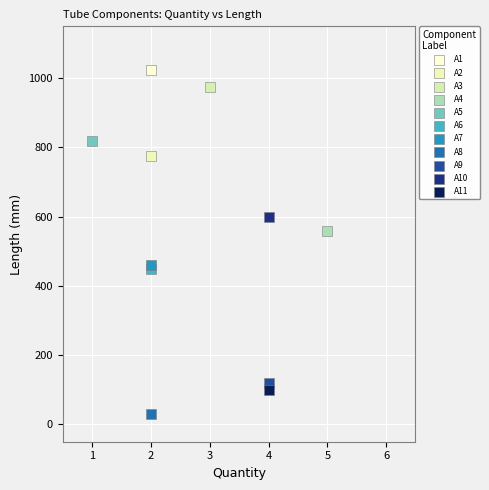

Which series reaches the minimum Y coordinate?

A8